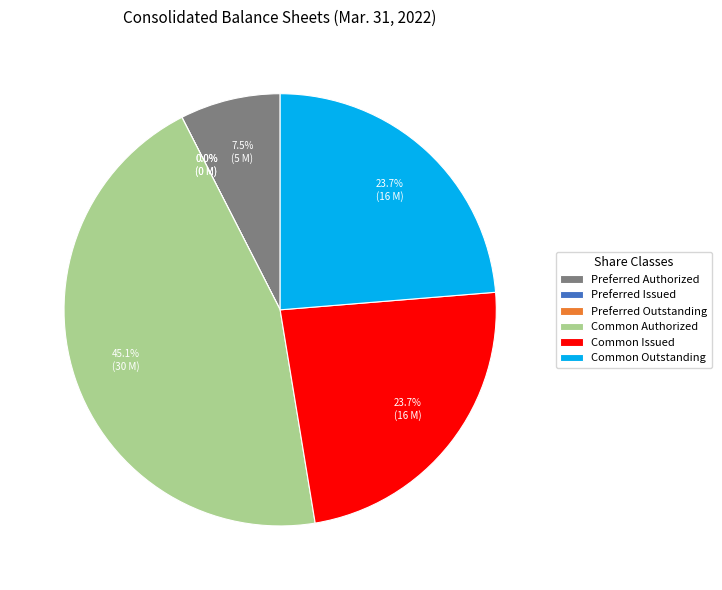

How much of the chart is everything except Common Issued?

76.3%